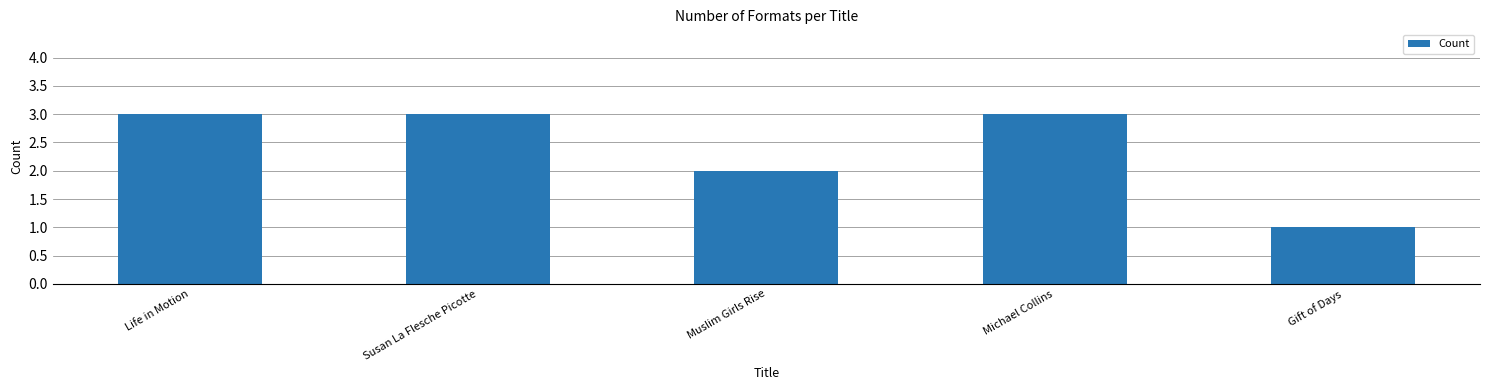

What is the greatest value displayed?

3